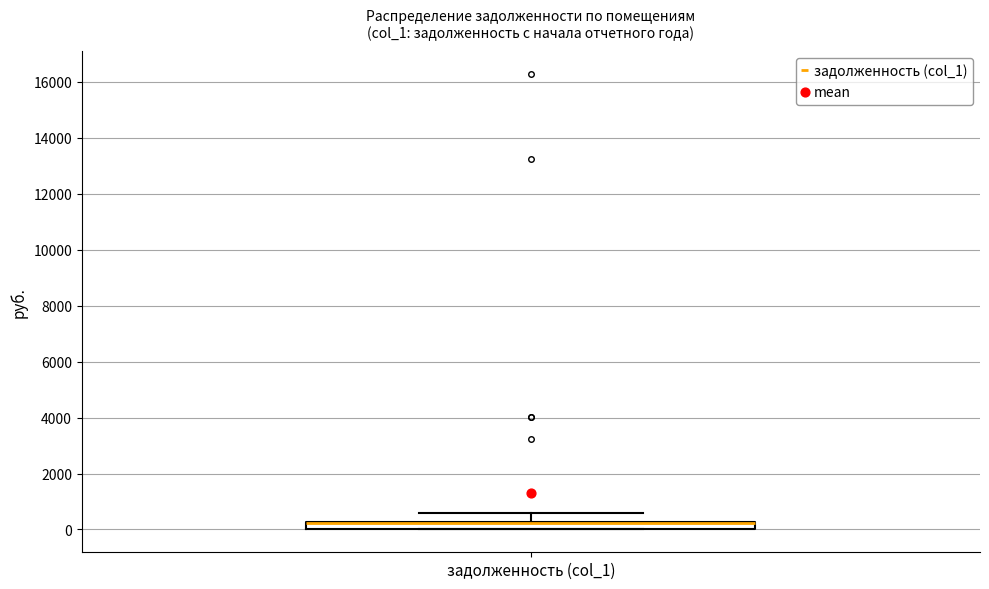

Where is the upper edge of the box for задолженность (col_1) on the y-axis? The values are not printed on the chart, so give them approximately, as read against the axis.

200